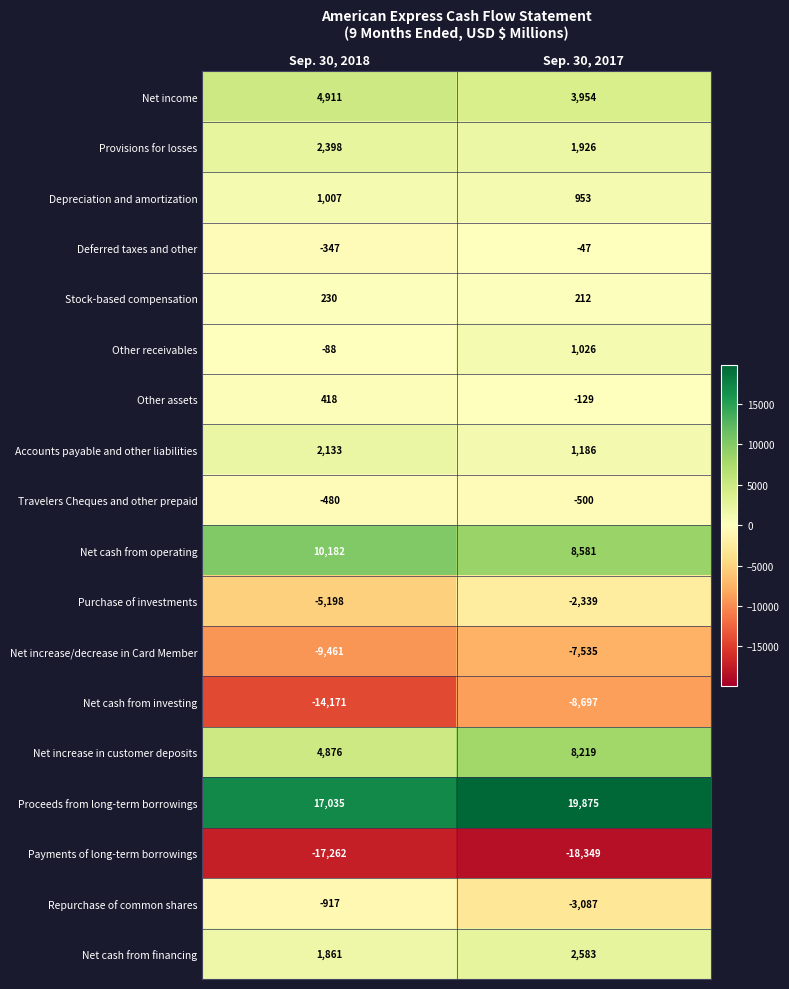

Where is Net cash from financing nearest to the value 2222?

Sep. 30, 2018